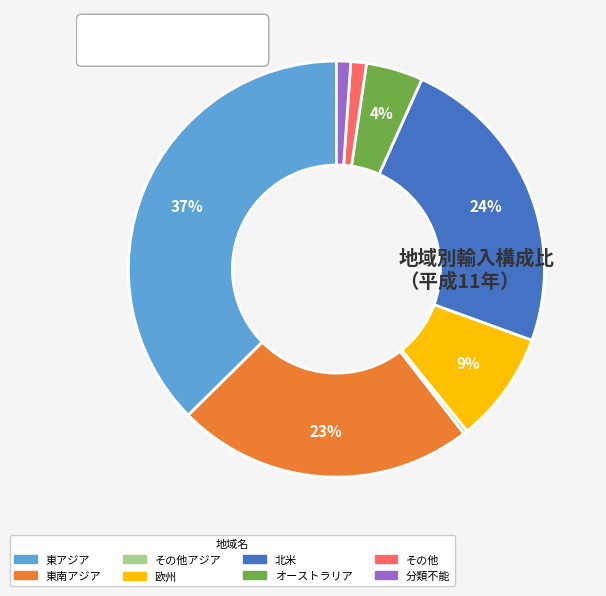

To the nearest percent, what is the average slice percentage?

12%